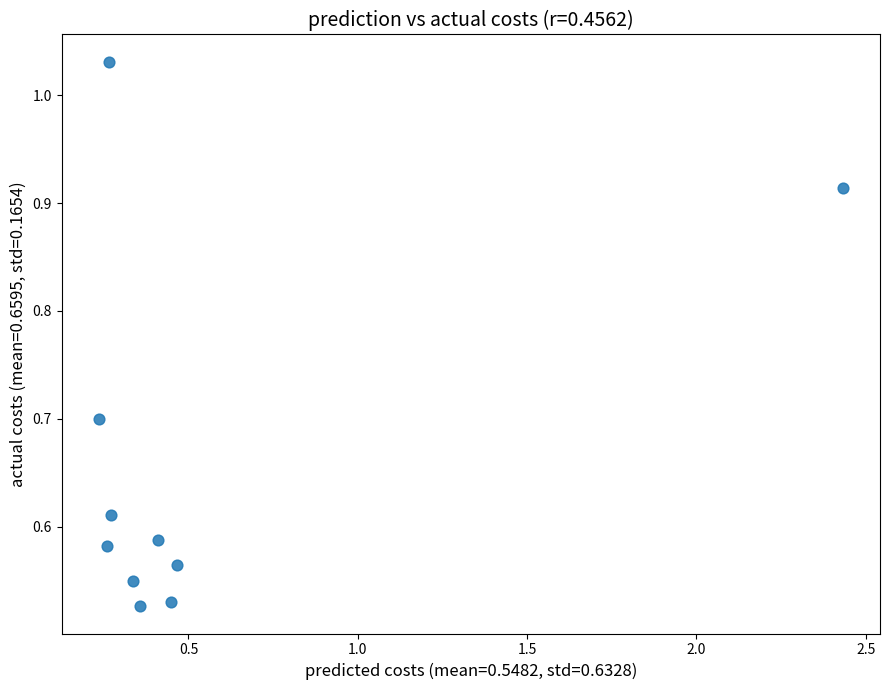

What is the range of X values (max minus min)?

2.2